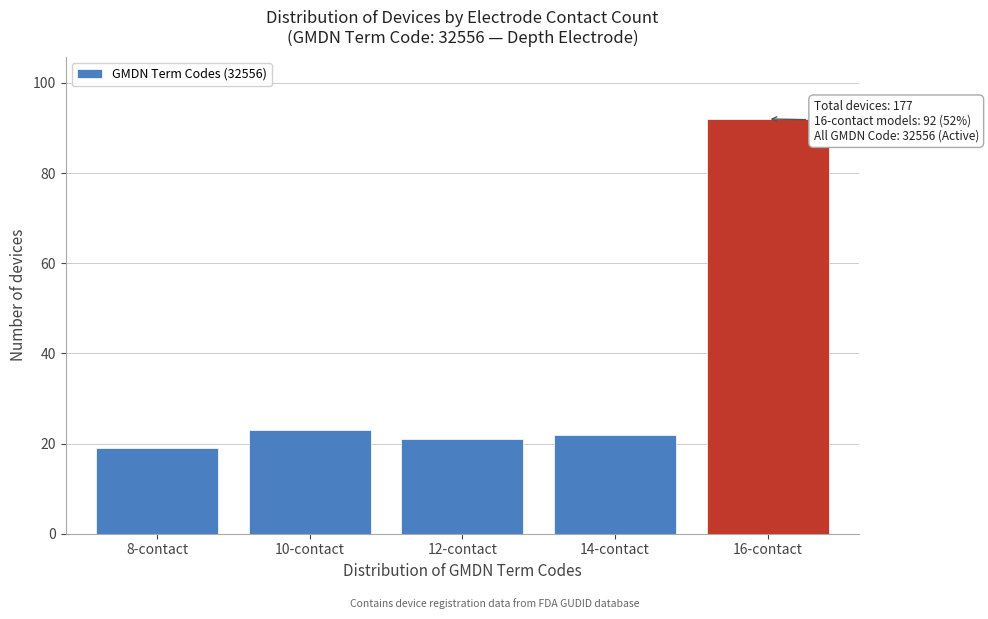

Reading left to right, what are all the values shown in this chart?

8-contact=19	10-contact=23	12-contact=21	14-contact=22	16-contact=92